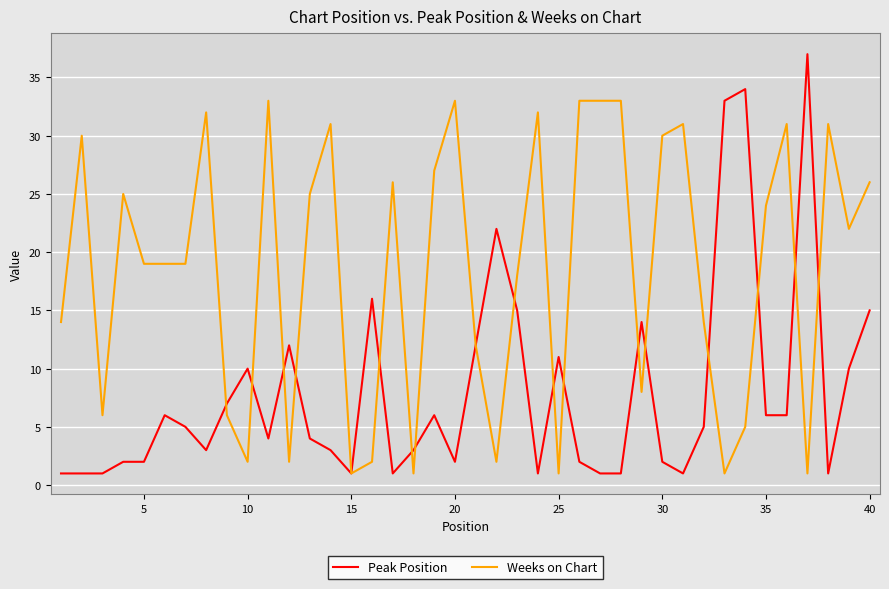

Rank the series by their average value, from lowest to highest.

Peak Position, Weeks on Chart